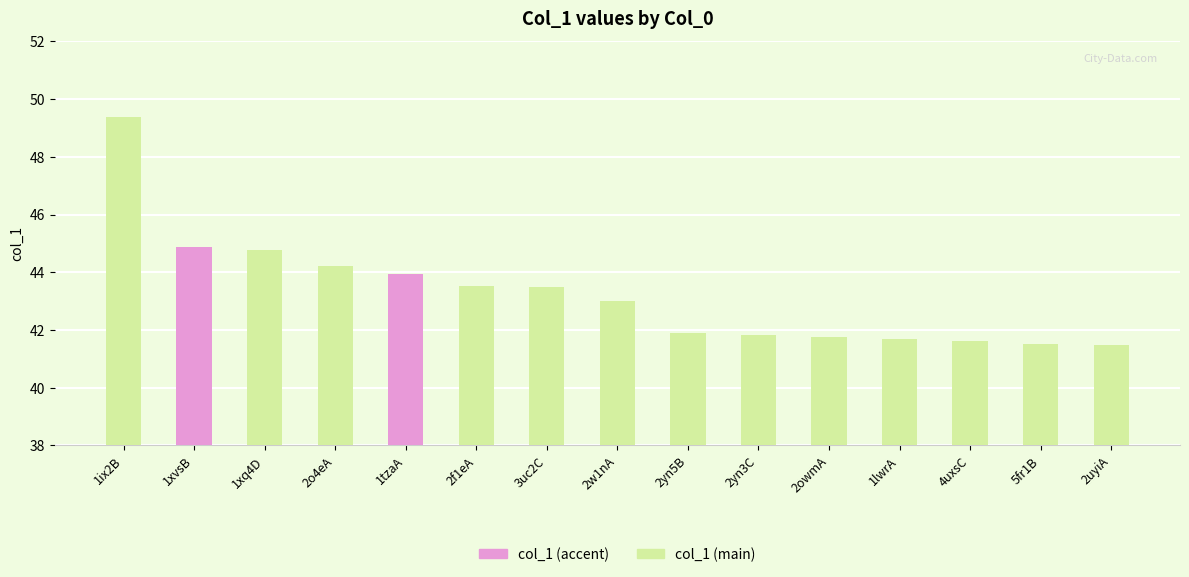

At which label does the data first exceed 43?

1ix2B